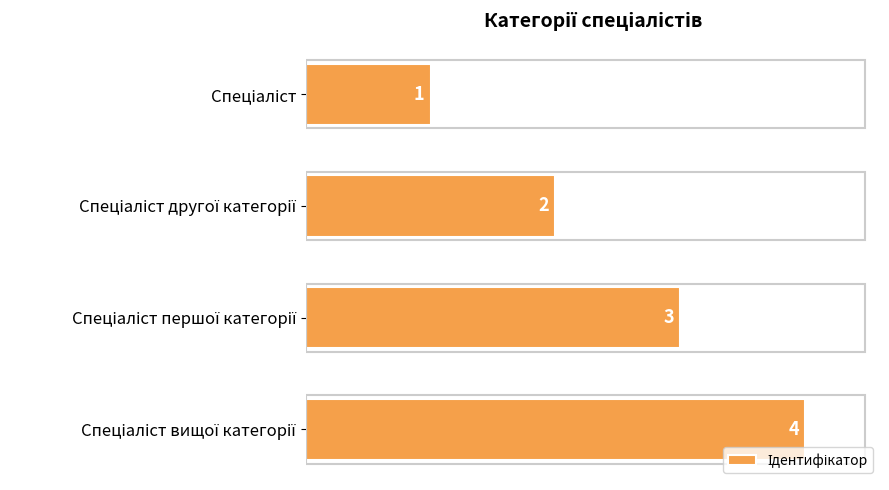

What is the value of the 1st bar from the top?

1